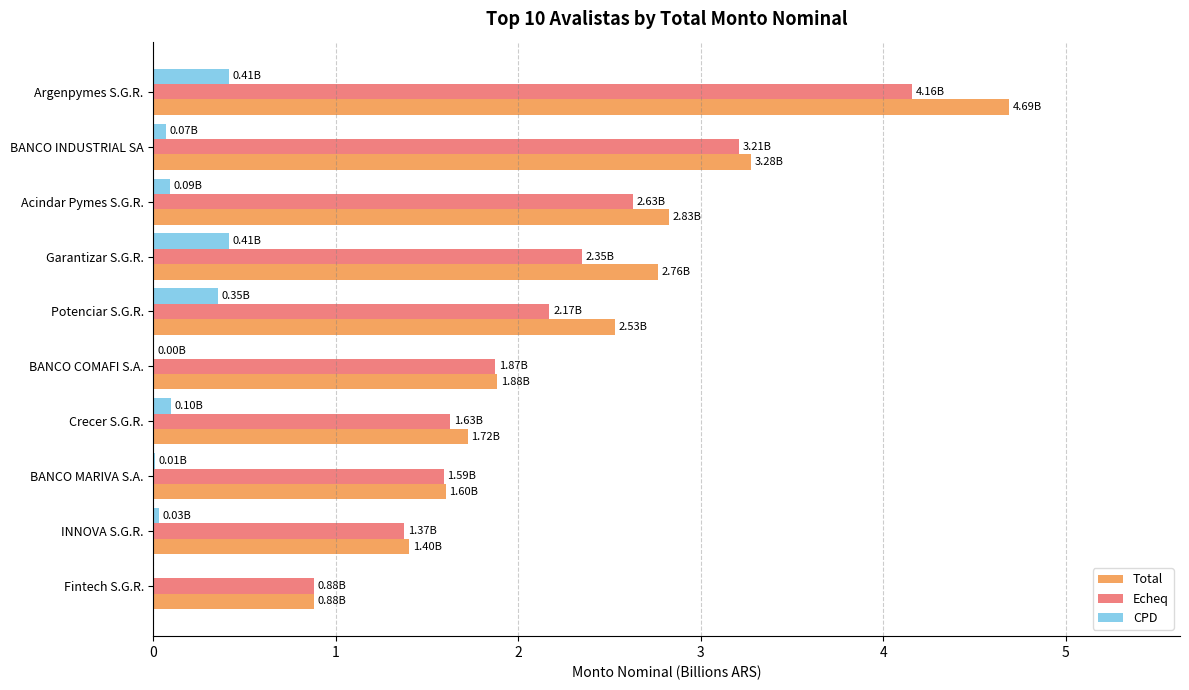

What is the sum of all Total values?

23.6